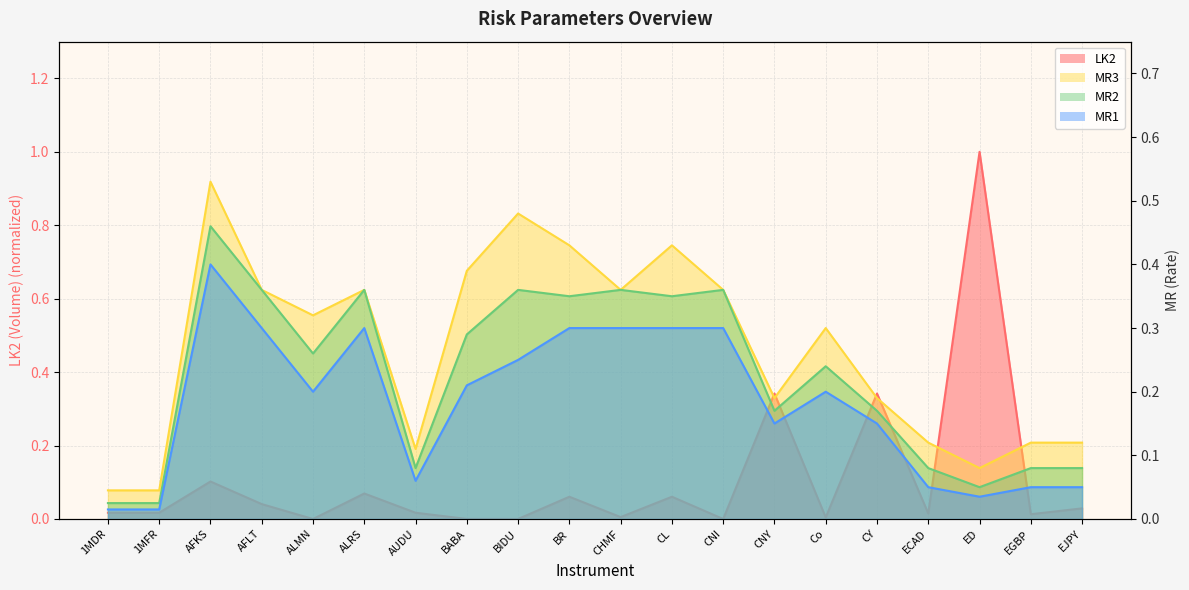

Reading right to left, transcribe all the data shown in this chart.

LK2: EJPY=0.0	EGBP=0.0	ED=1.0	ECAD=0.0	CY=0.3	Co=0.0	CNY=0.3	CNI=0.0	CL=0.1	CHMF=0.0	BR=0.1	BIDU=0.0	BABA=0.0	AUDU=0.0	ALRS=0.1	ALMN=0.0	AFLT=0.0	AFKS=0.1	1MFR=0.0	1MDR=0.0
MR3: EJPY=0.1	EGBP=0.1	ED=0.1	ECAD=0.1	CY=0.2	Co=0.3	CNY=0.2	CNI=0.4	CL=0.4	CHMF=0.4	BR=0.4	BIDU=0.5	BABA=0.4	AUDU=0.1	ALRS=0.4	ALMN=0.3	AFLT=0.4	AFKS=0.5	1MFR=0.0	1MDR=0.0
MR2: EJPY=0.1	EGBP=0.1	ED=0.1	ECAD=0.1	CY=0.2	Co=0.2	CNY=0.2	CNI=0.4	CL=0.3	CHMF=0.4	BR=0.3	BIDU=0.4	BABA=0.3	AUDU=0.1	ALRS=0.4	ALMN=0.3	AFLT=0.4	AFKS=0.5	1MFR=0.0	1MDR=0.0
MR1: EJPY=0.1	EGBP=0.1	ED=0.0	ECAD=0.1	CY=0.1	Co=0.2	CNY=0.1	CNI=0.3	CL=0.3	CHMF=0.3	BR=0.3	BIDU=0.2	BABA=0.2	AUDU=0.1	ALRS=0.3	ALMN=0.2	AFLT=0.3	AFKS=0.4	1MFR=0.0	1MDR=0.0